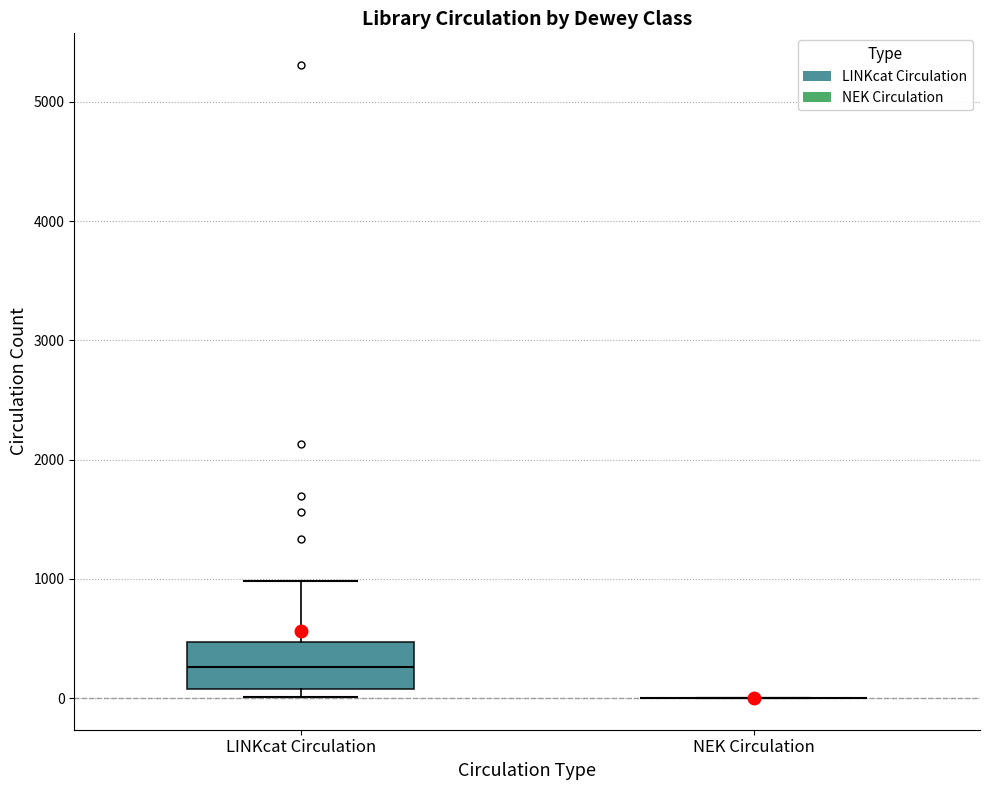

Reading left to right, read every box against the y-axis: the position of its median line, the range the box covers, and the ends of its whiskers. The values are not printed on the chart, so give them approximately, as read against the axis.

LINKcat Circulation: median 300, box 100 to 500, whiskers 0 to 1000
NEK Circulation: box collapsed to a line at 0, whiskers 0 to 0